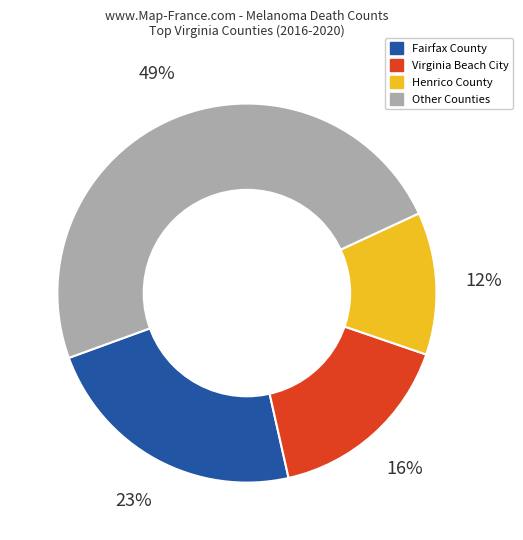

Count the number of slices in the pie.

4